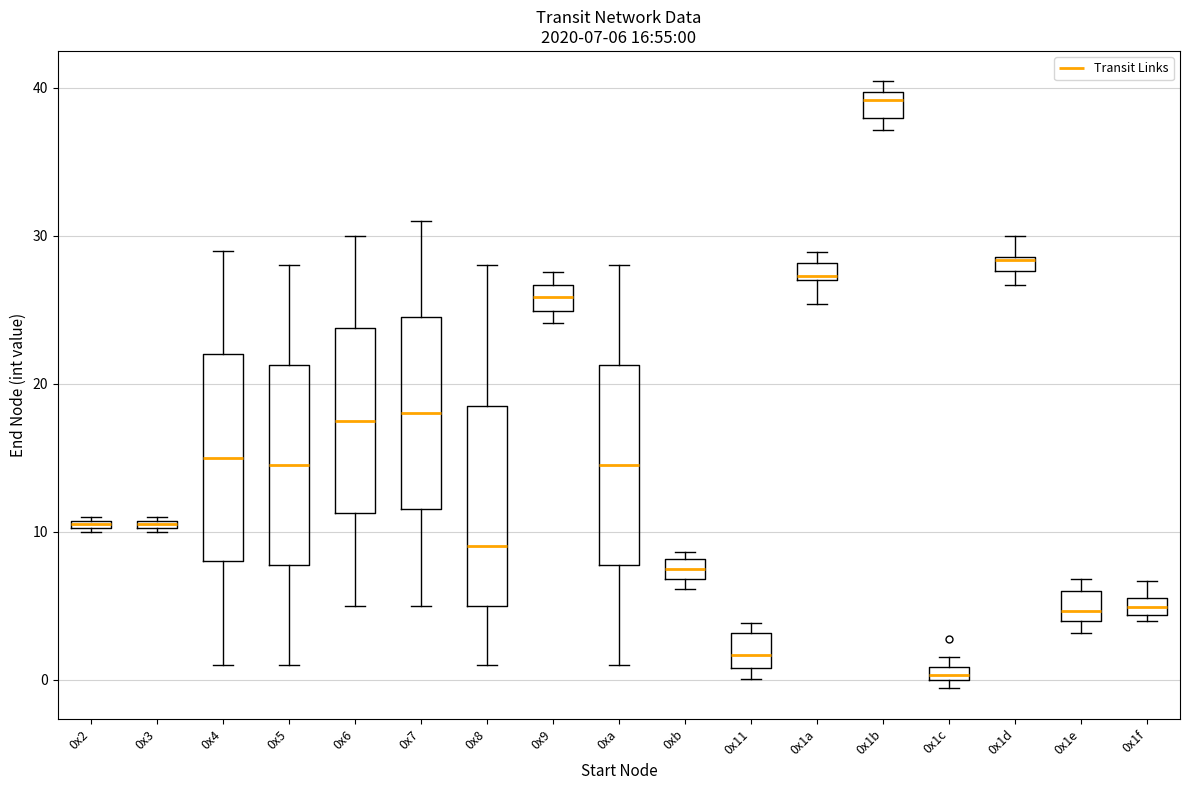

Which box's median line is the highest?

0x1b